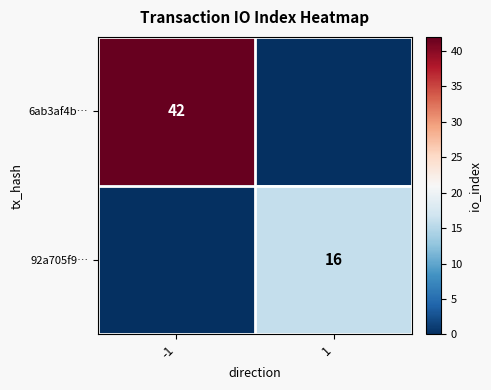

The 6ab3af4b… series shows 42 at -1. True or false?

True